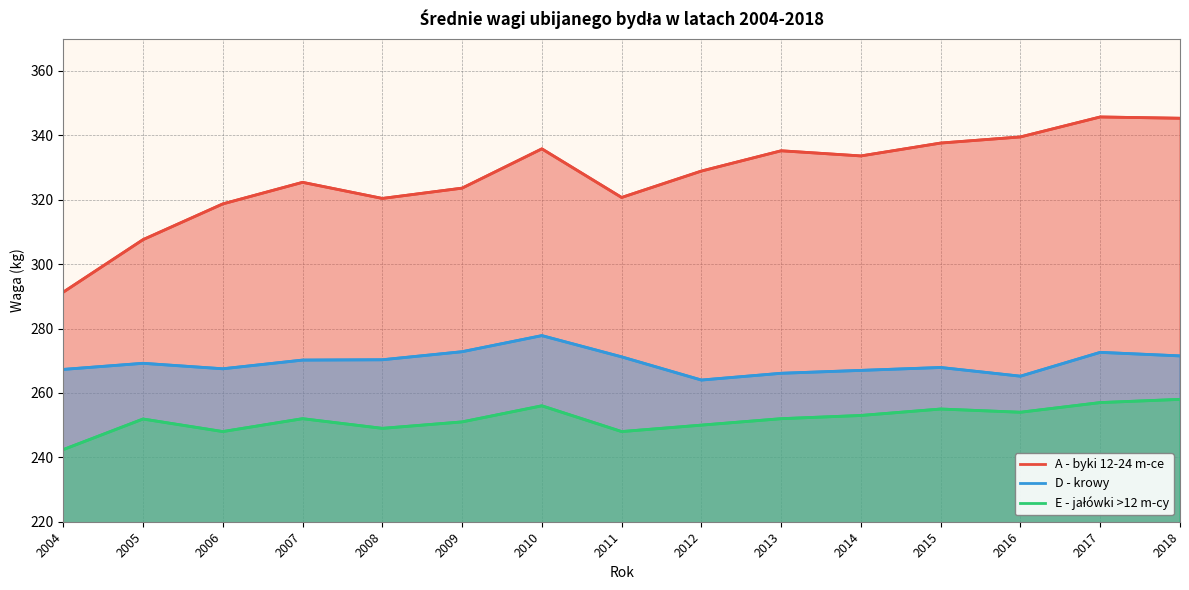

The D - krowy series shows 267.9 at 2015. True or false?

True